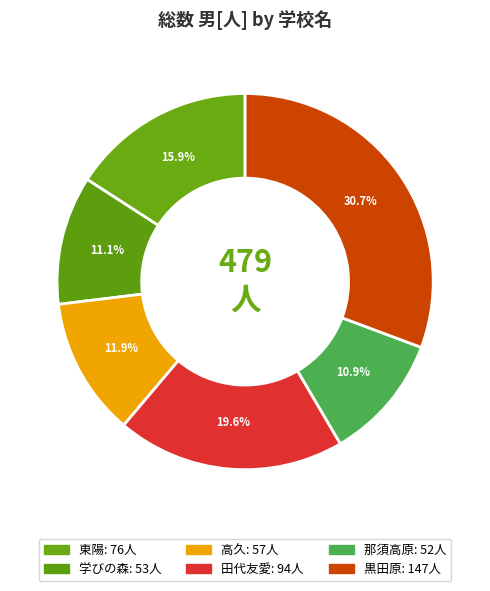

Count the number of slices in the pie.

6